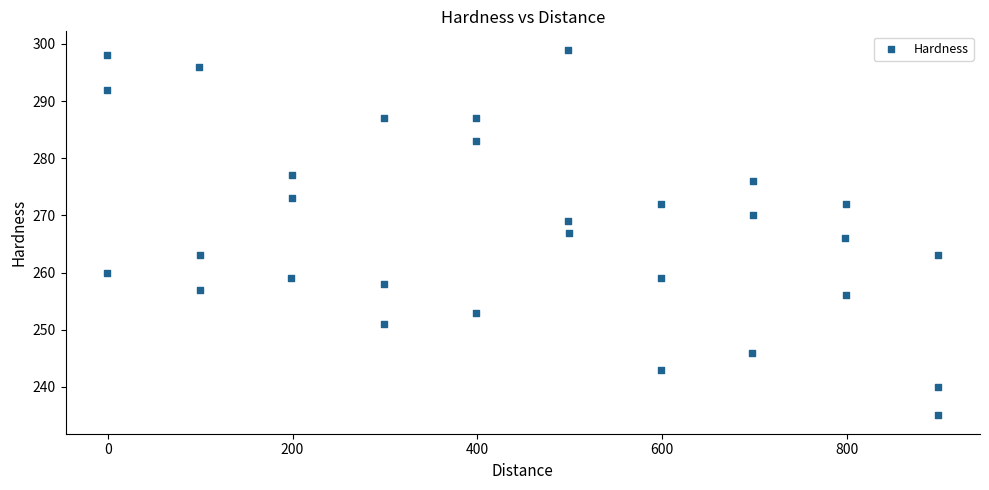

What is the range of Y values (max minus min)?

64